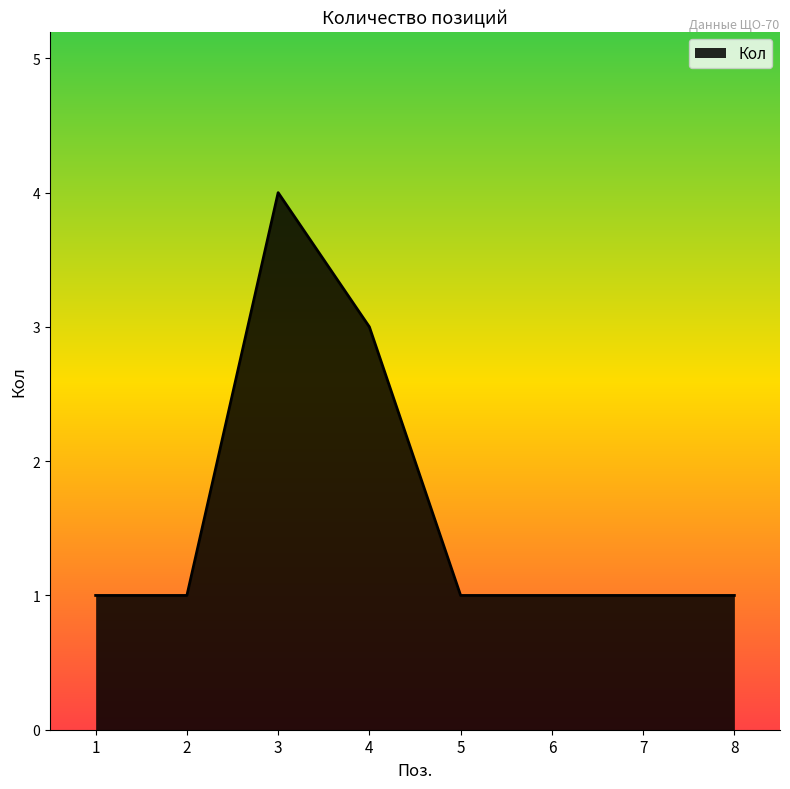

Does the chart have visible grid lines?

No